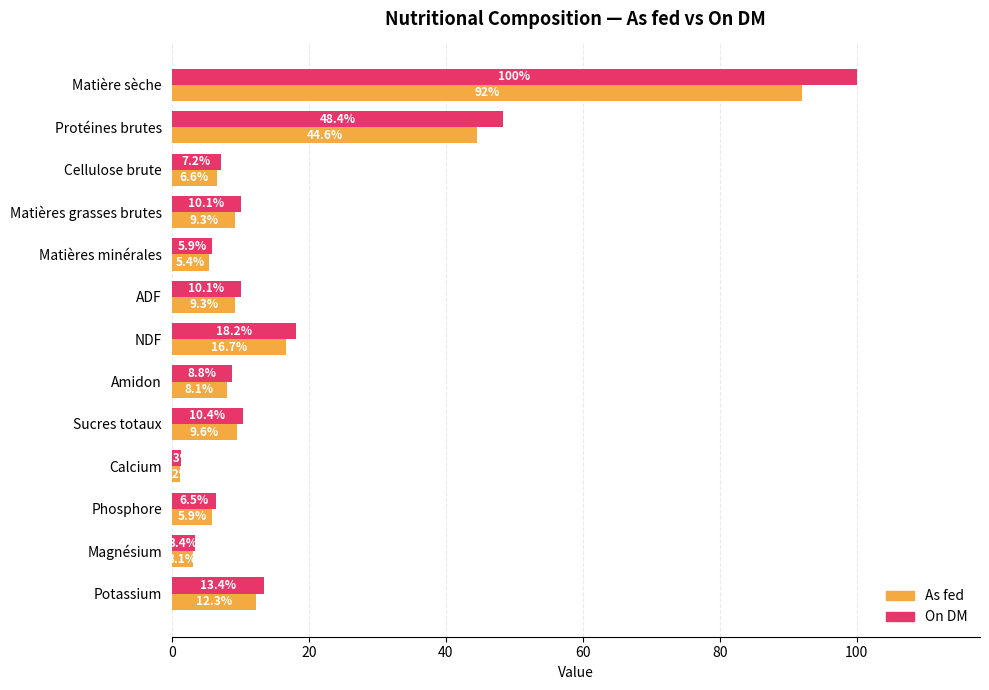

Which series has the largest total across all categories?

On DM